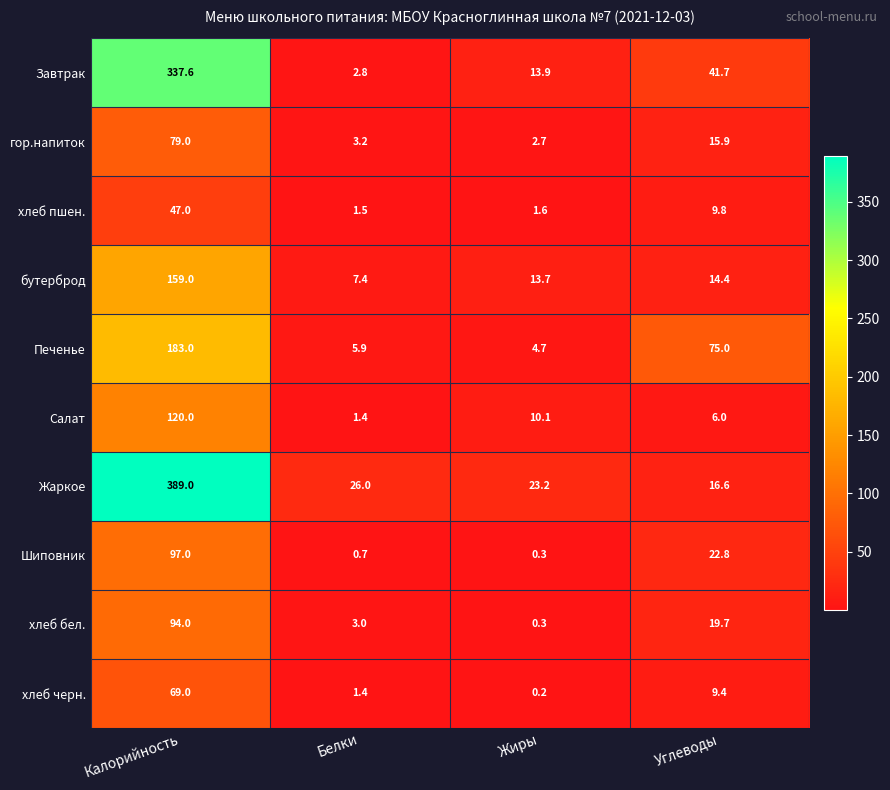

Which series has the largest range (max minus min)?

Жаркое